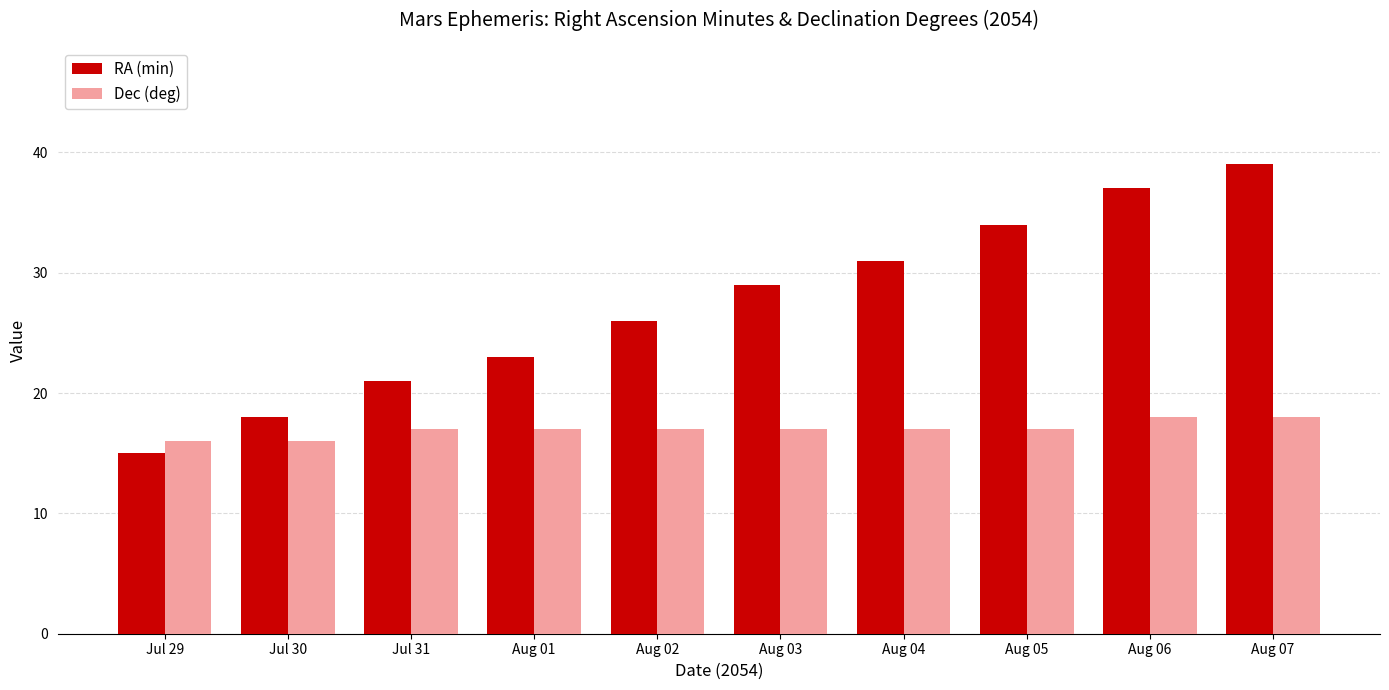

What is the approximate value of RA (min) at Aug 03, to the nearest 5?

30